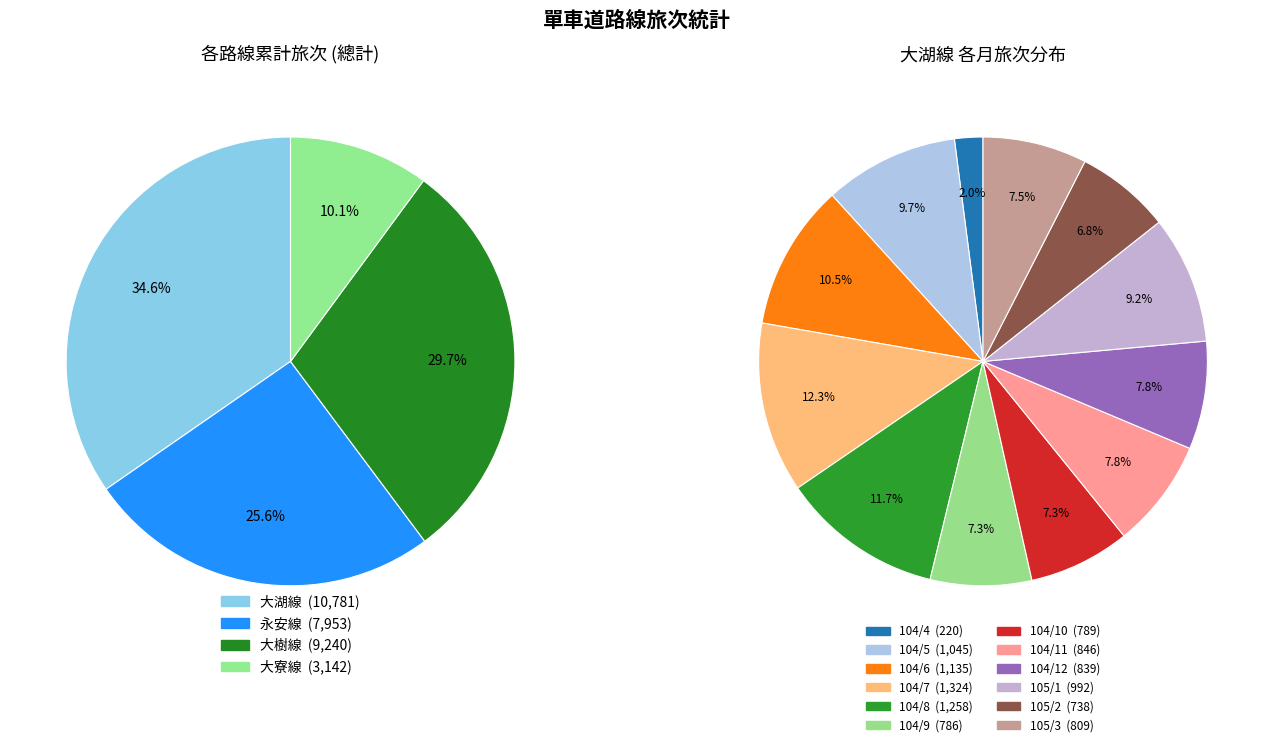

How many slices are in this pie chart?

12